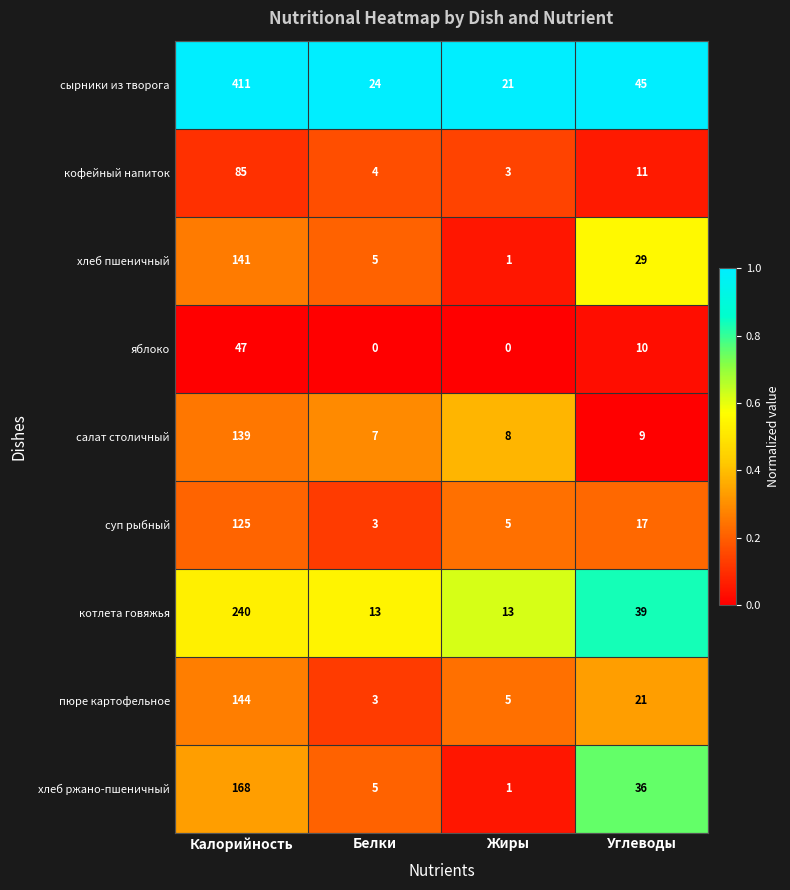

What is the total value across all series at Калорийность?

1500